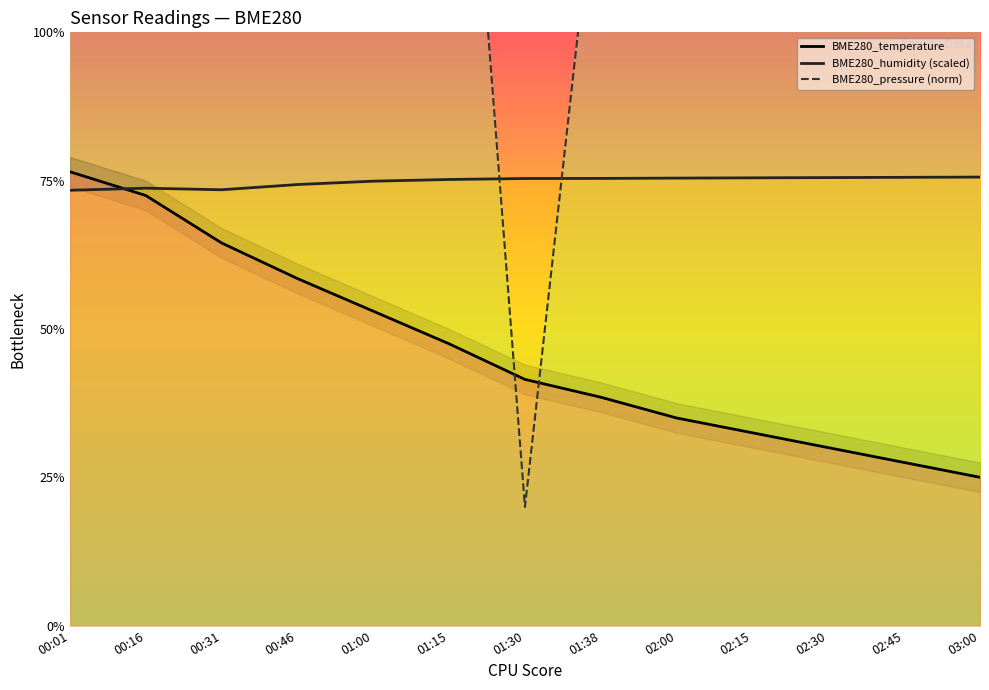

What is the total value across all series at 03:00?

45.6